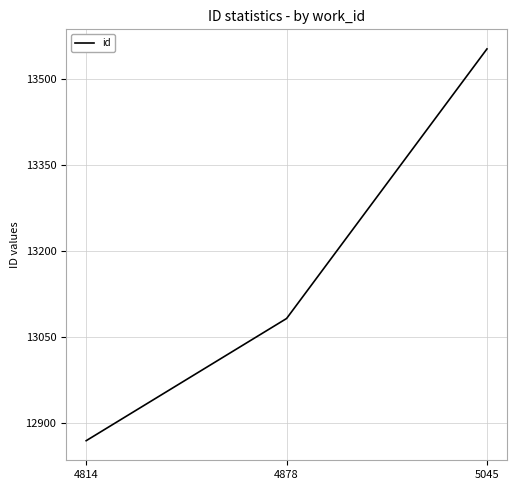

List the labels in order of value, largest first.

5045, 4878, 4814